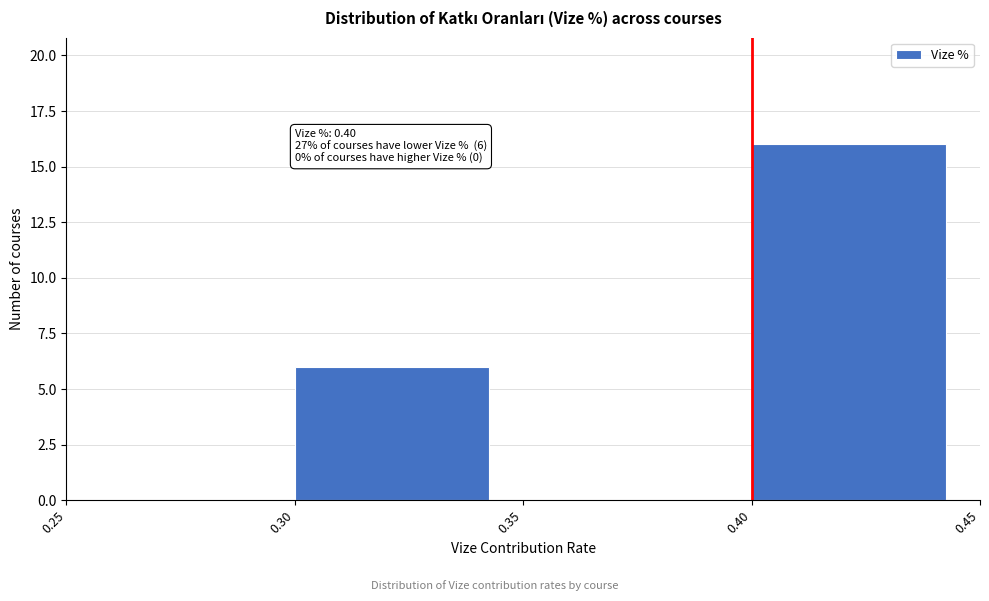

Over which range of the x-axis is the bar tallest?

0.40 to 0.45